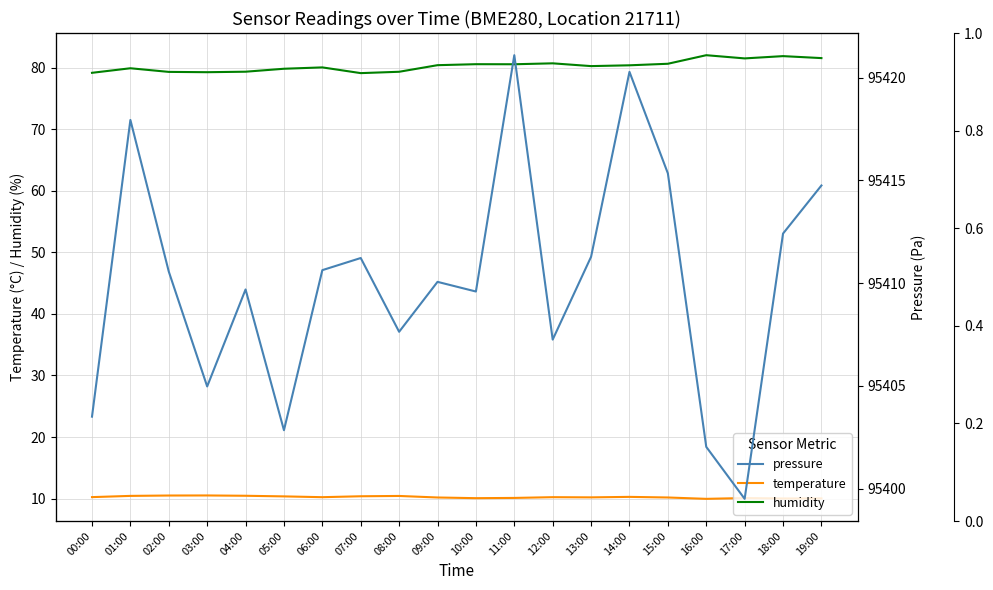

Is the value of temperature at 03:00 greater than the value of humidity at 07:00?

No